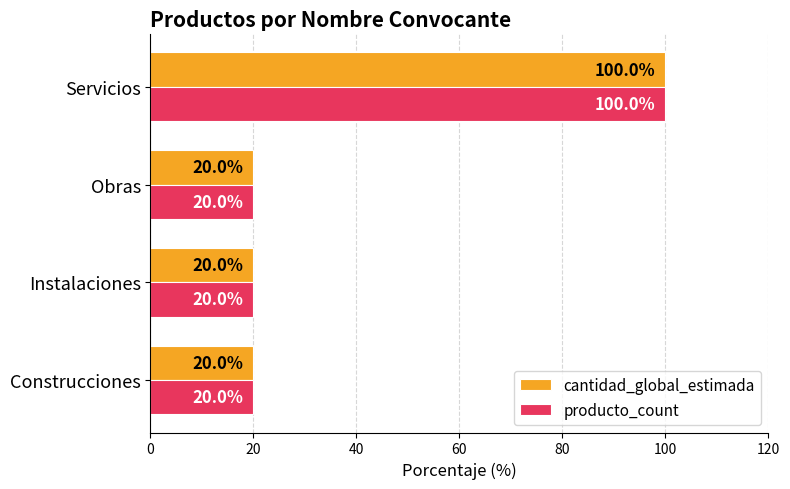

What is the average value of the cantidad_global_estimada series?

40